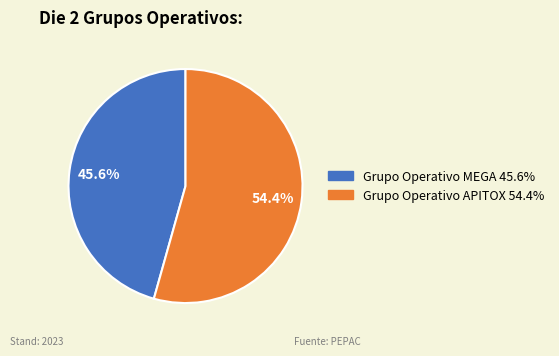

Count the number of slices in the pie.

2